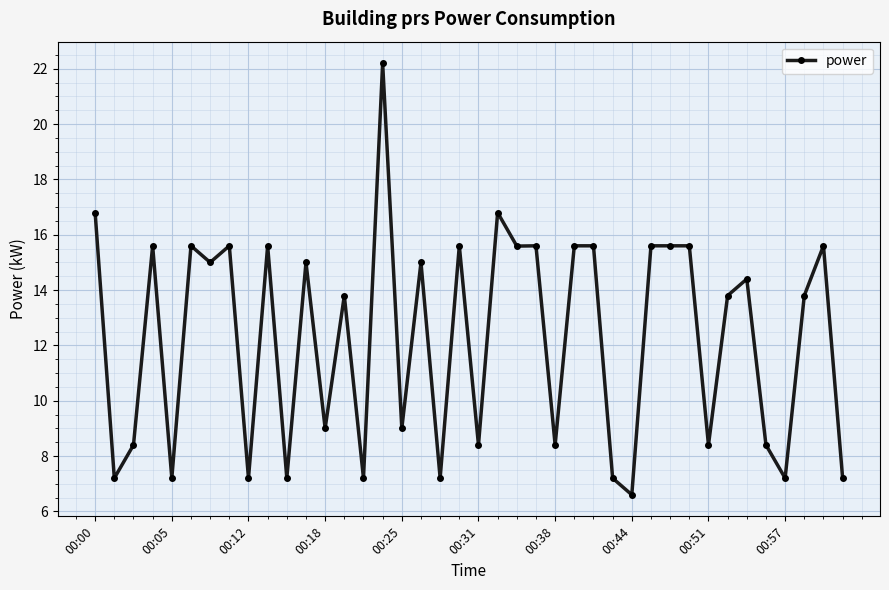

How many data points does each series have?

40